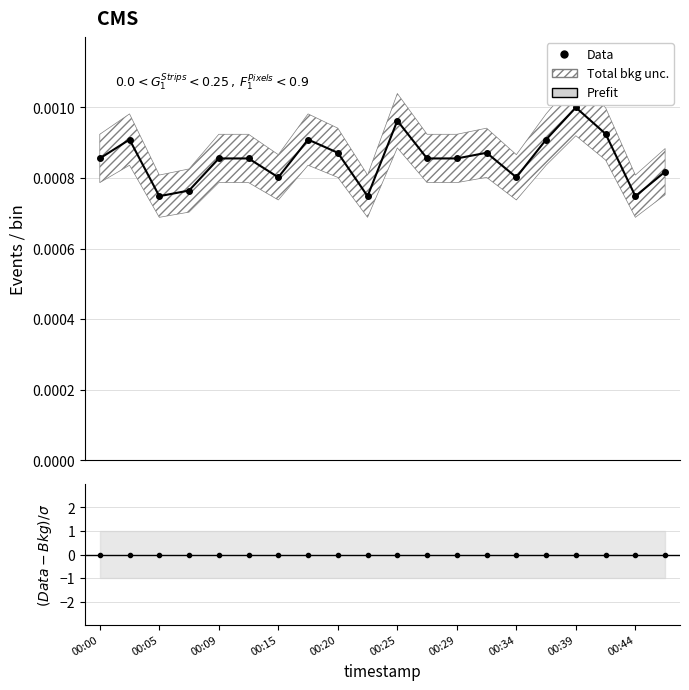

How many interior local valleys does the Prefit series have?

5